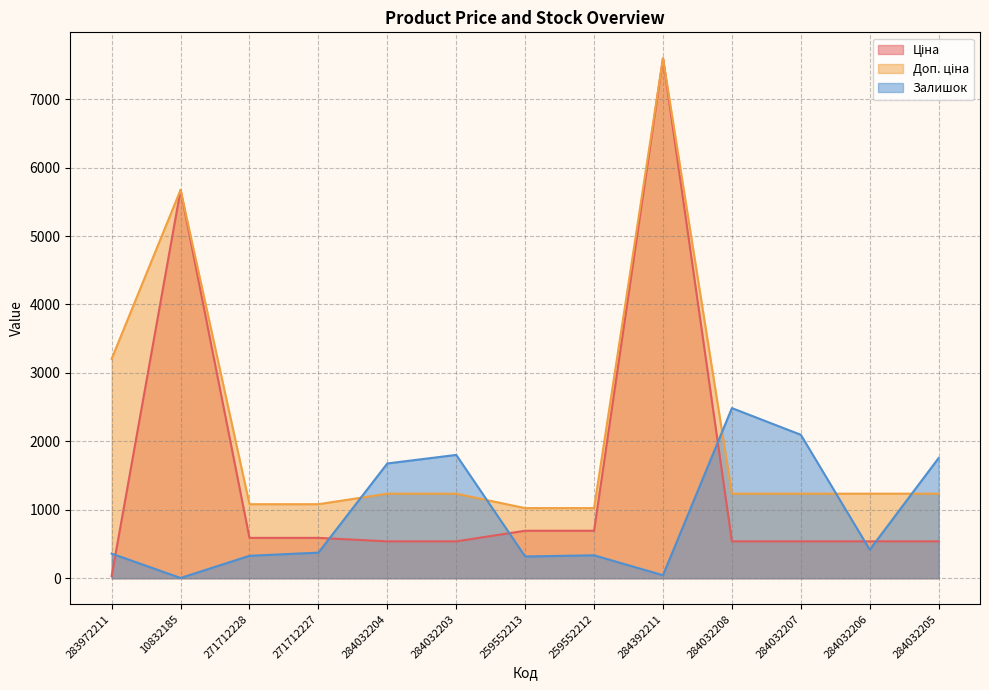

True or false: Доп. ціна and Ціна cross at least once.

False